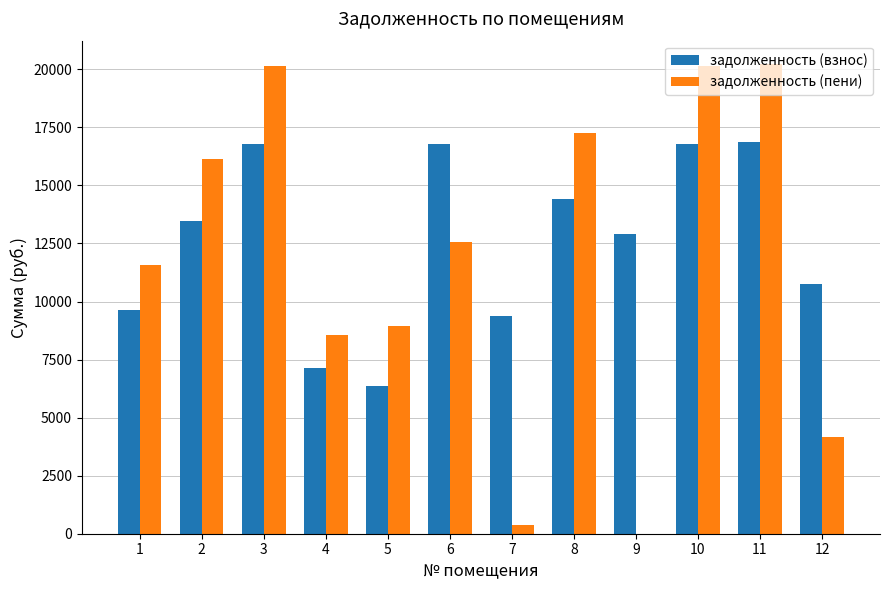

What is the sum of all задолженность (взнос) values?

151270.4